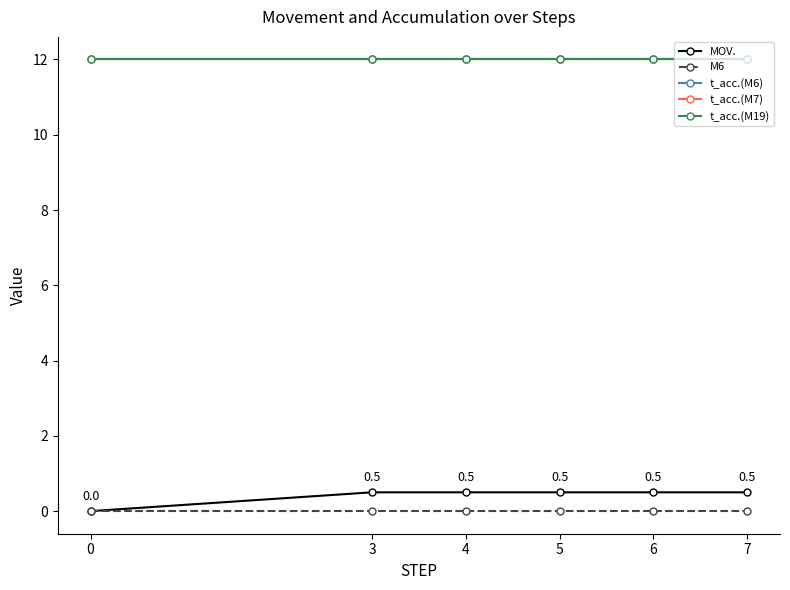

Between 6 and 7, which series saw the biggest shift?

MOV.